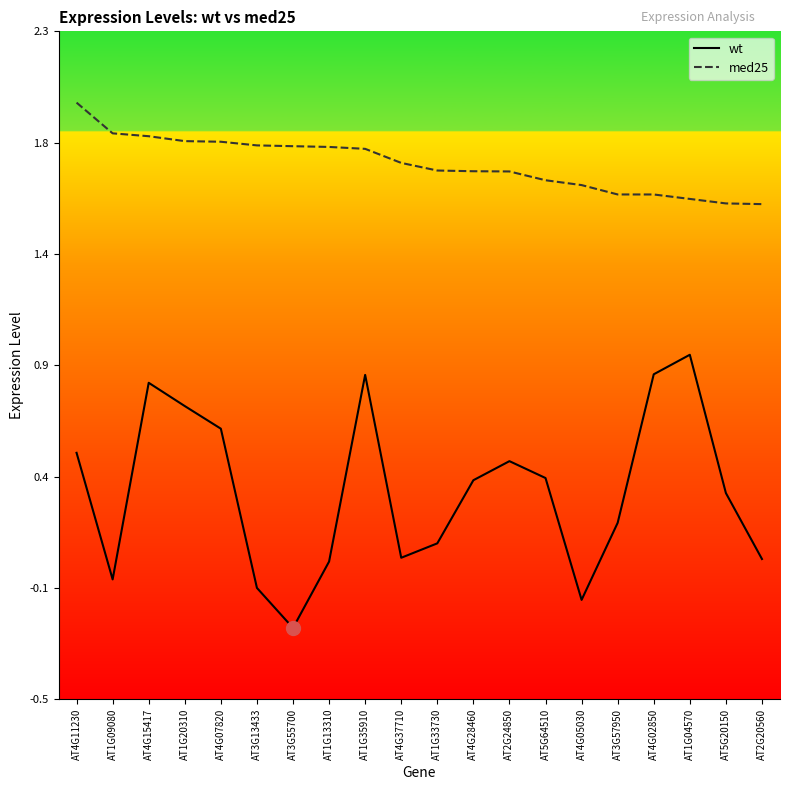

True or false: med25 and wt cross at least once.

False